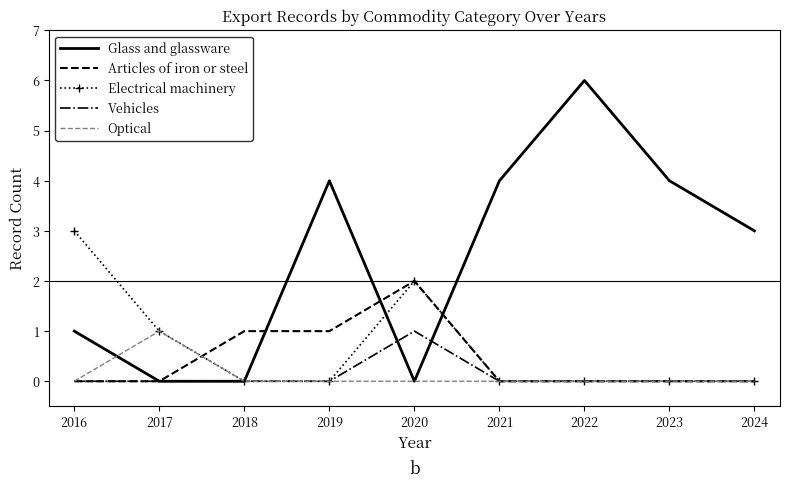

Is the value of Optical at 2017 greater than the value of Glass and glassware at 2023?

No